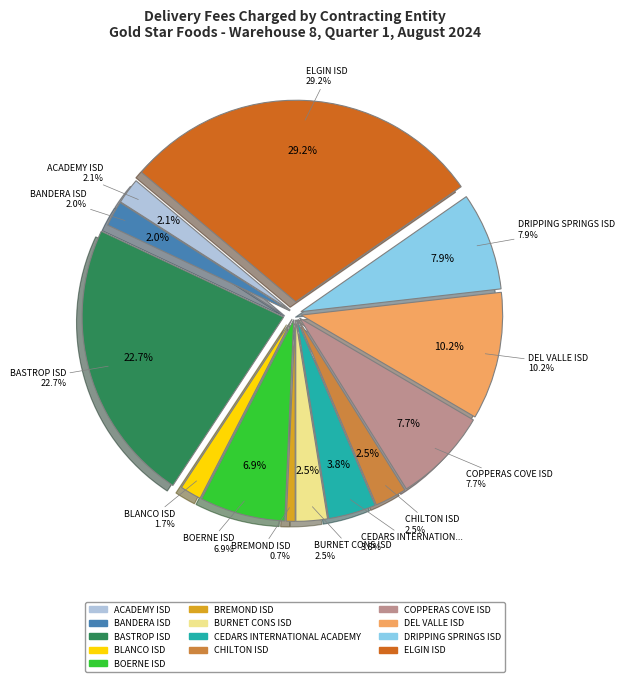

Count the number of slices in the pie.

13